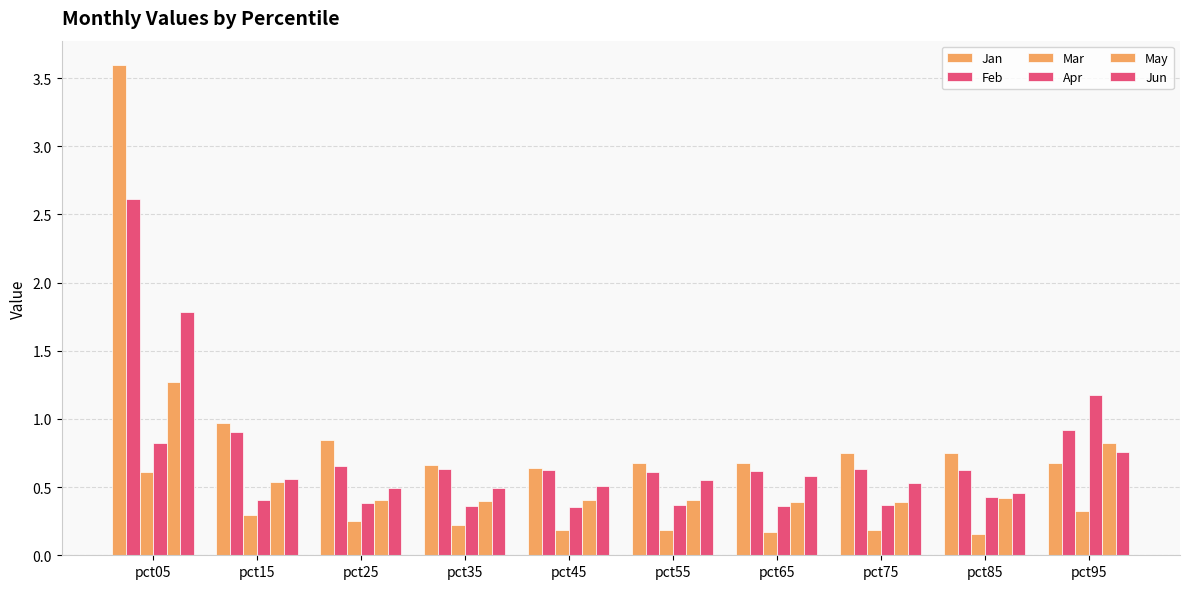

How many data points does each series have?

10